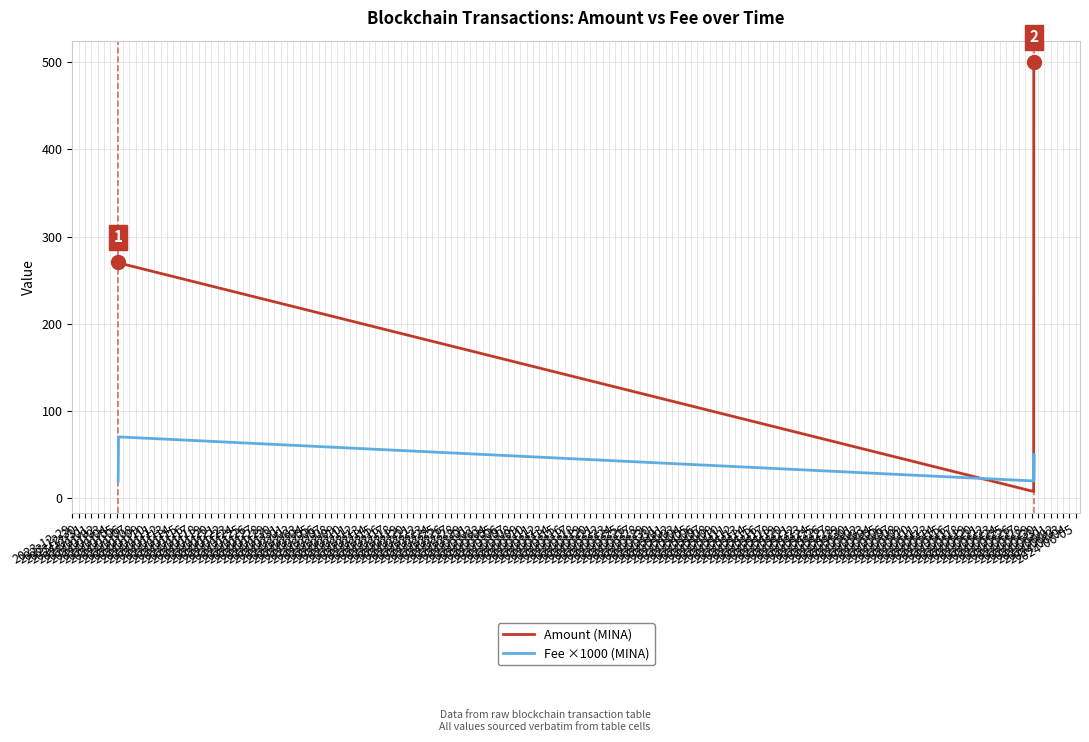

What is the maximum value shown in the chart?

500.0